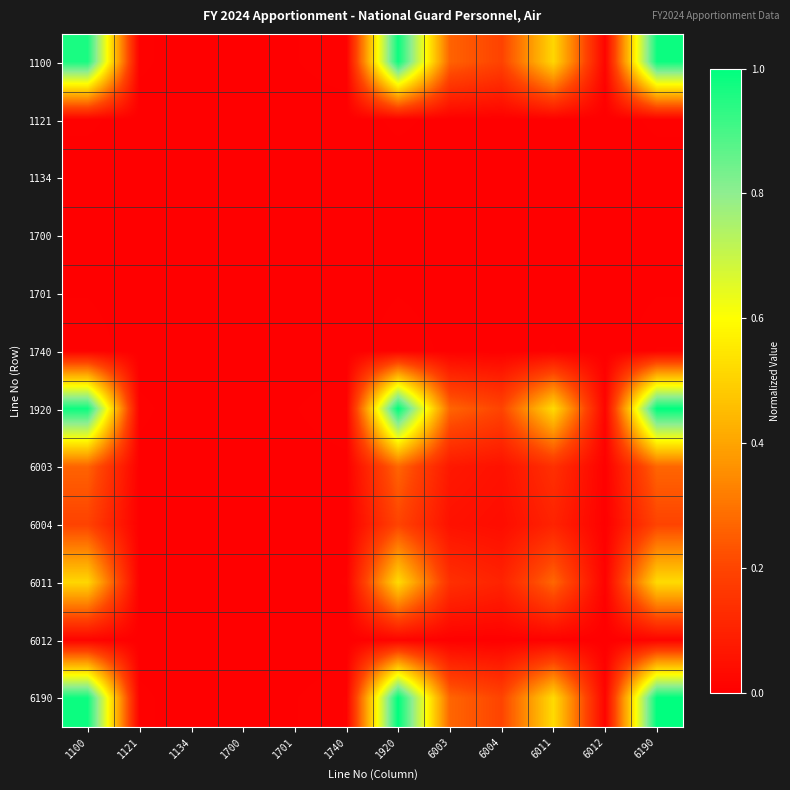

Which has a higher value, 6004 or 1121?

6004